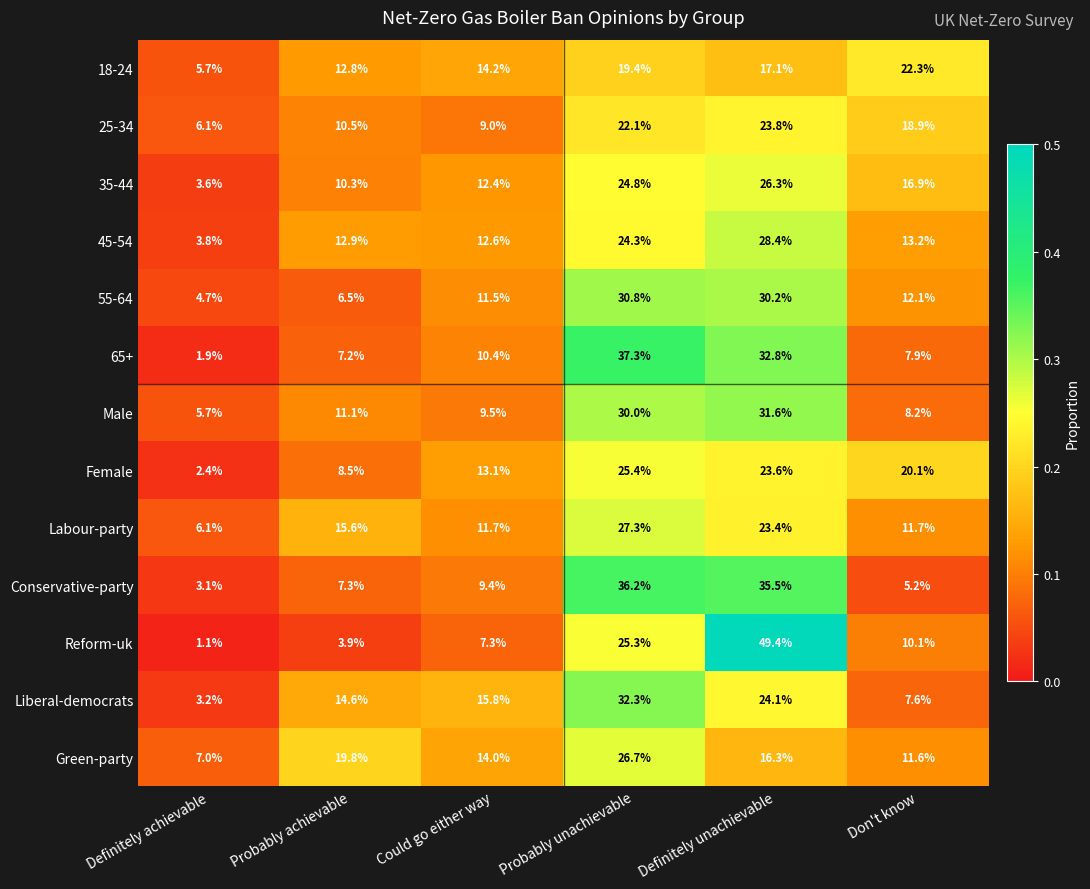

Where does the 65+ series first go above 10?

Could go either way